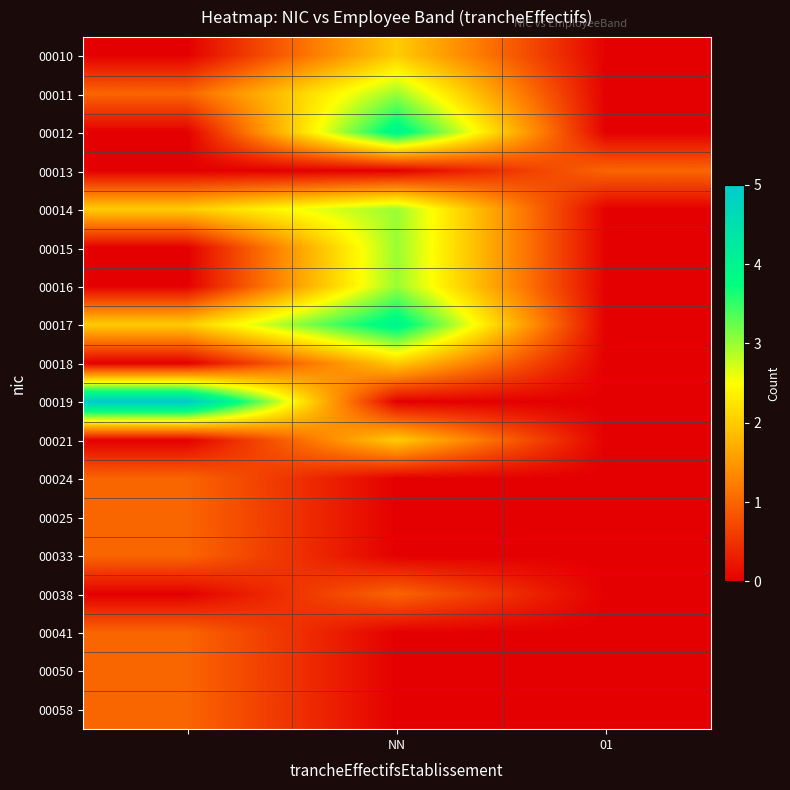

Reading left to right, transcribe all the data shown in this chart.

00010: 0	2	0
00011: 1	3	0
00012: 0	4	0
00013: 0	0	1
00014: 2	3	0
00015: 0	3	0
00016: 0	3	0
00017: 2	4	0
00018: 0	2	0
00019: 5	0	0
00021: 0	2	0
00024: 1	0	0
00025: 1	0	0
00033: 1	0	0
00038: 0	1	0
00041: 1	0	0
00050: 1	0	0
00058: 1	0	0